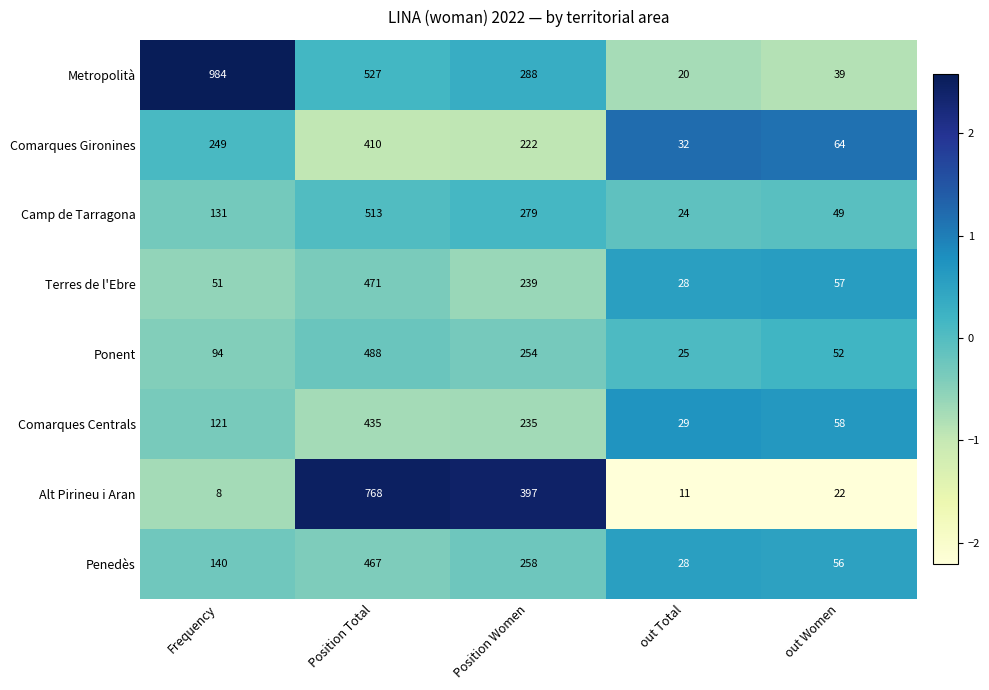

What value does the Camp de Tarragona series have at out Women?

49